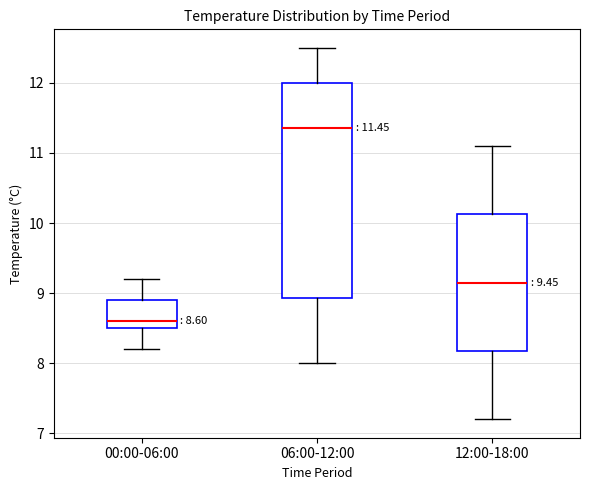

Which box's median line is the lowest?

00:00-06:00